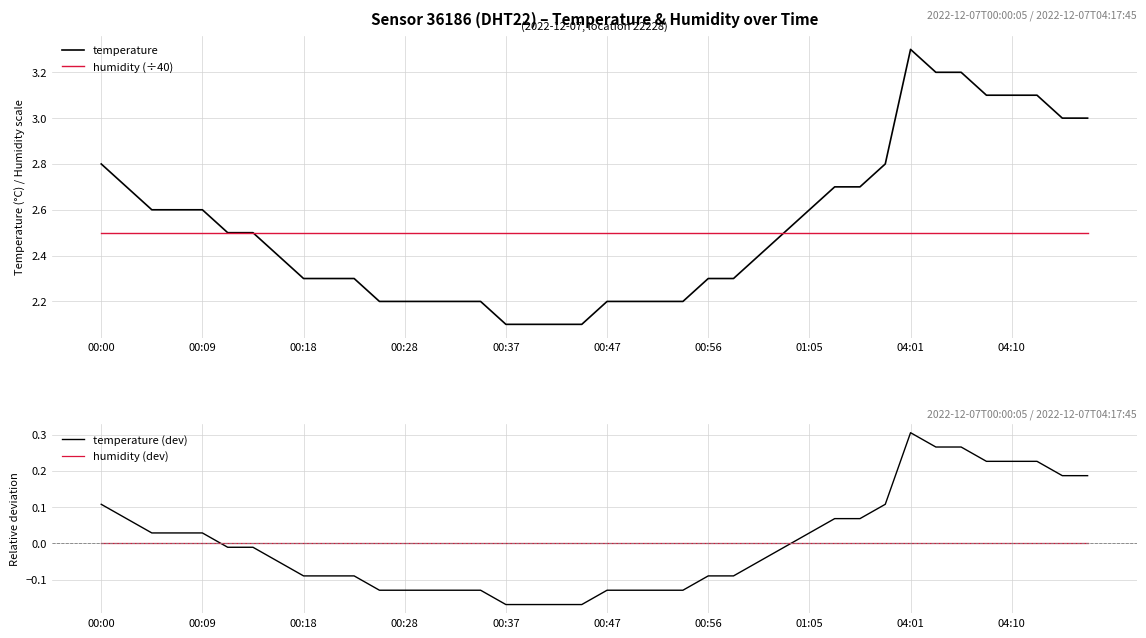

True or false: temperature has a value of 3.3 at 04:01.

True